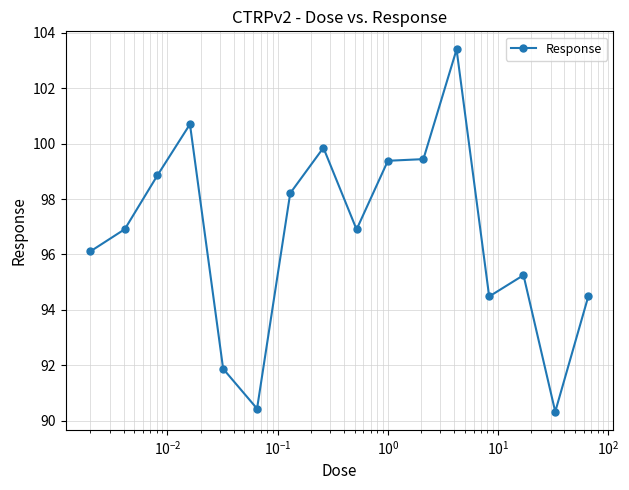

What is the sum of all values?

1546.6